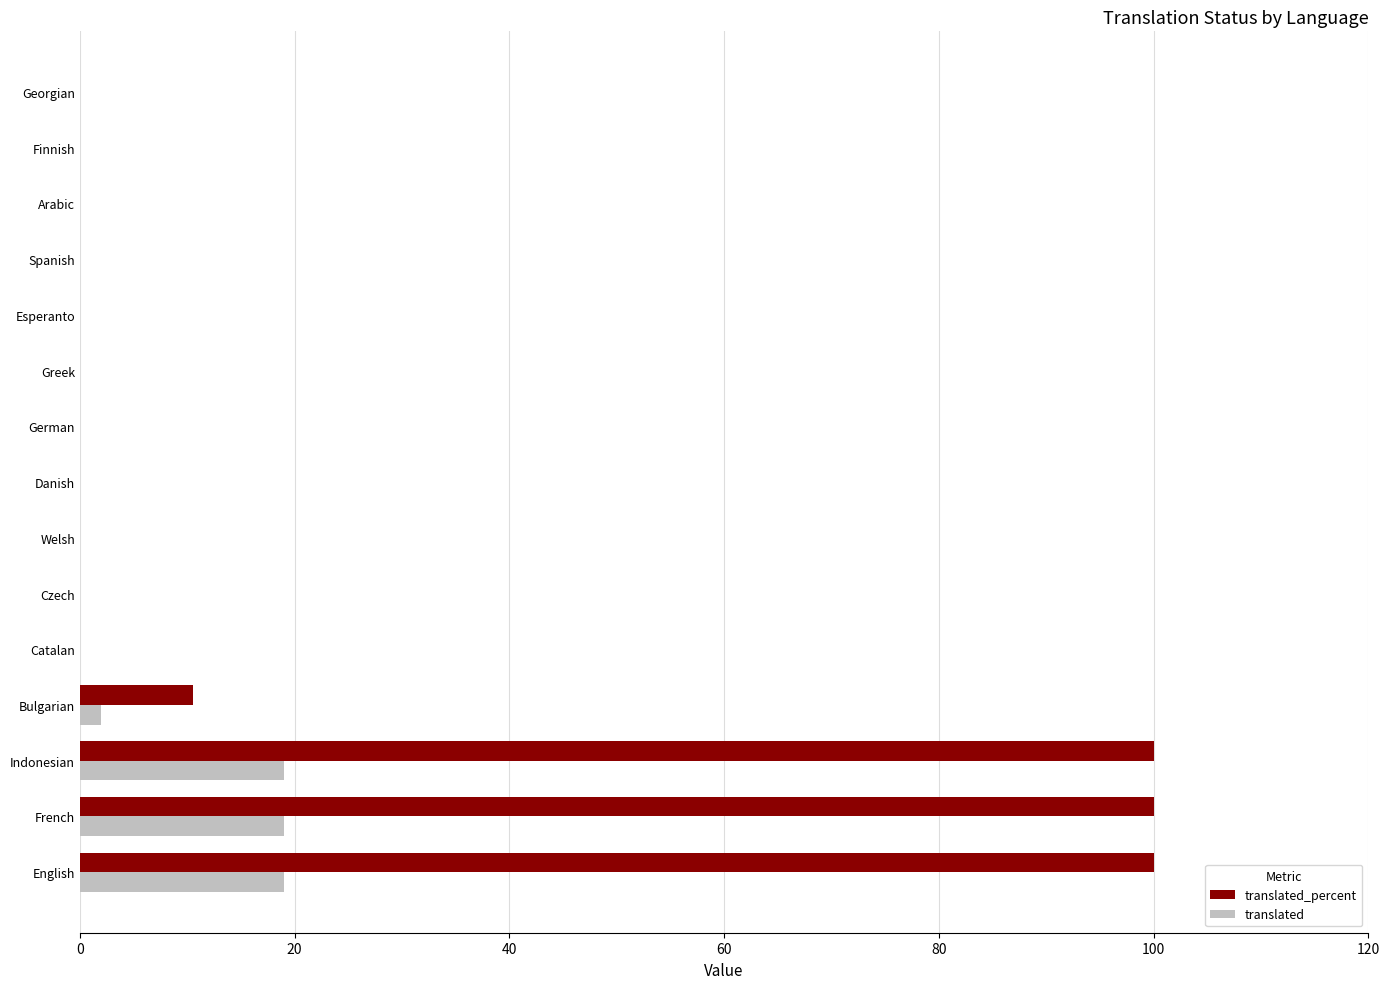

How many categories are shown in the chart?

15